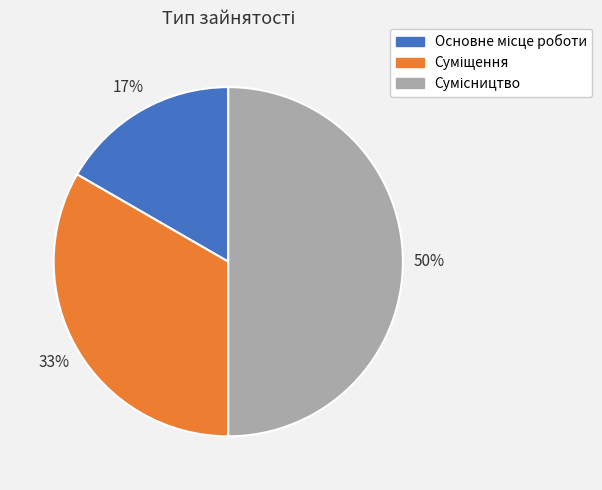

Count the number of slices in the pie.

3